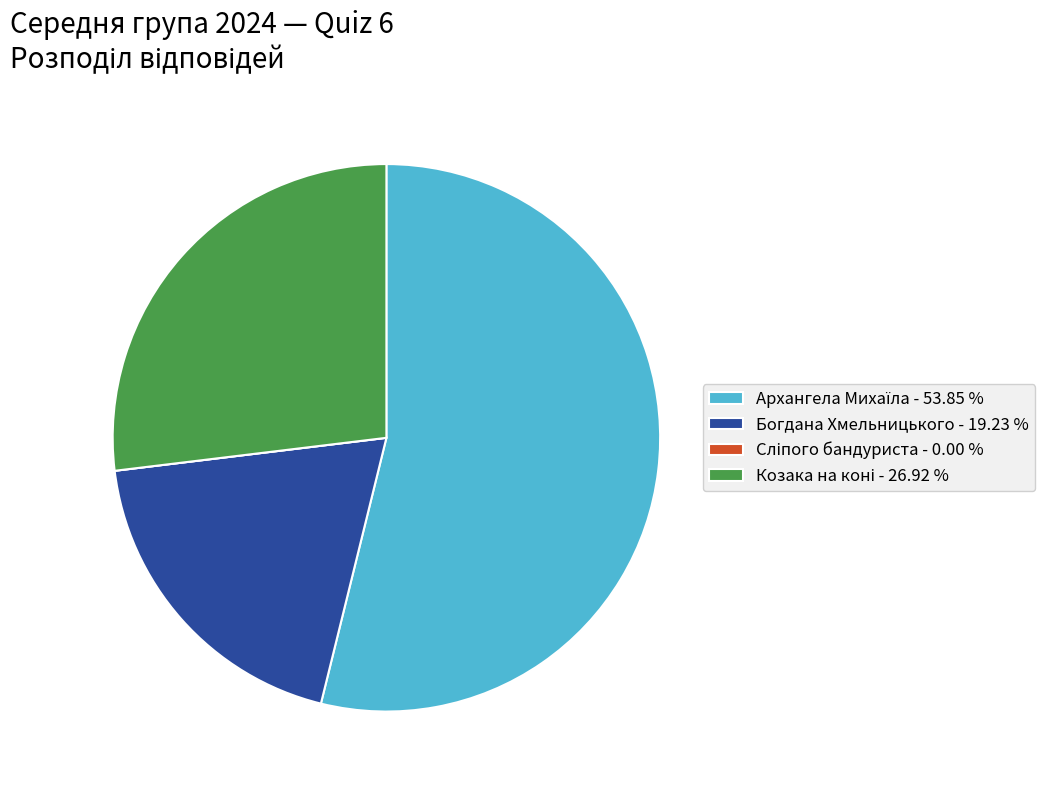

Does any single category account for the majority?

Yes